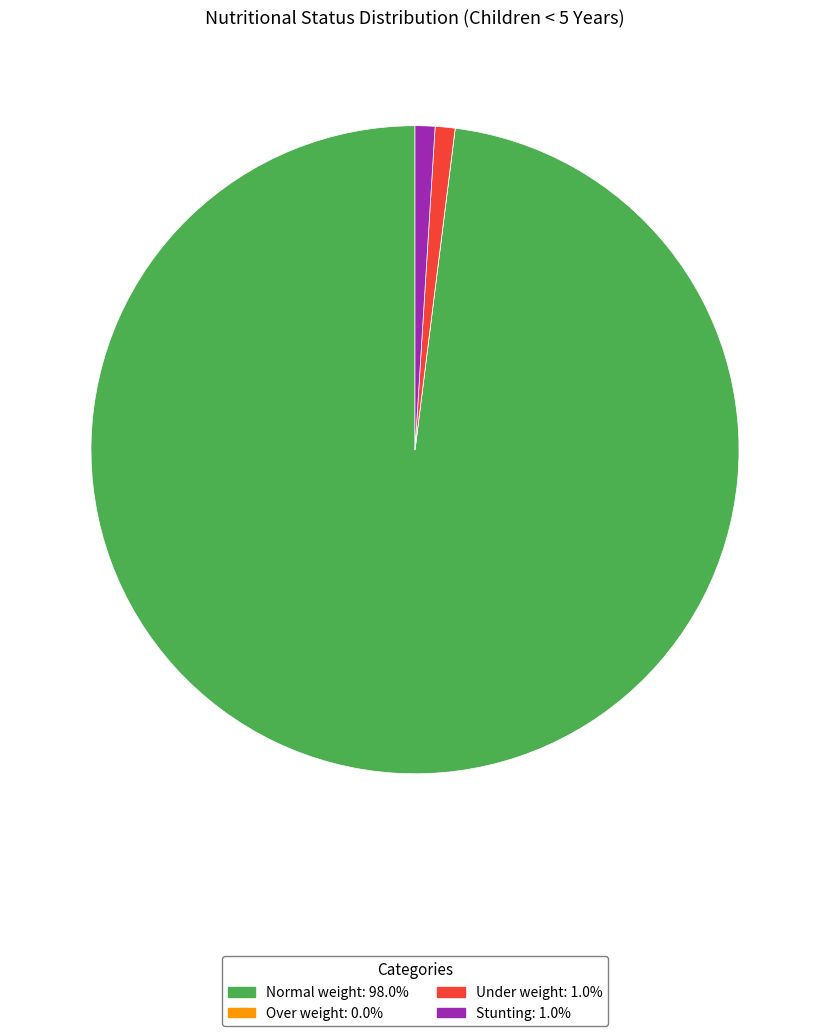

Which category has the biggest portion of the pie?

Normal weight